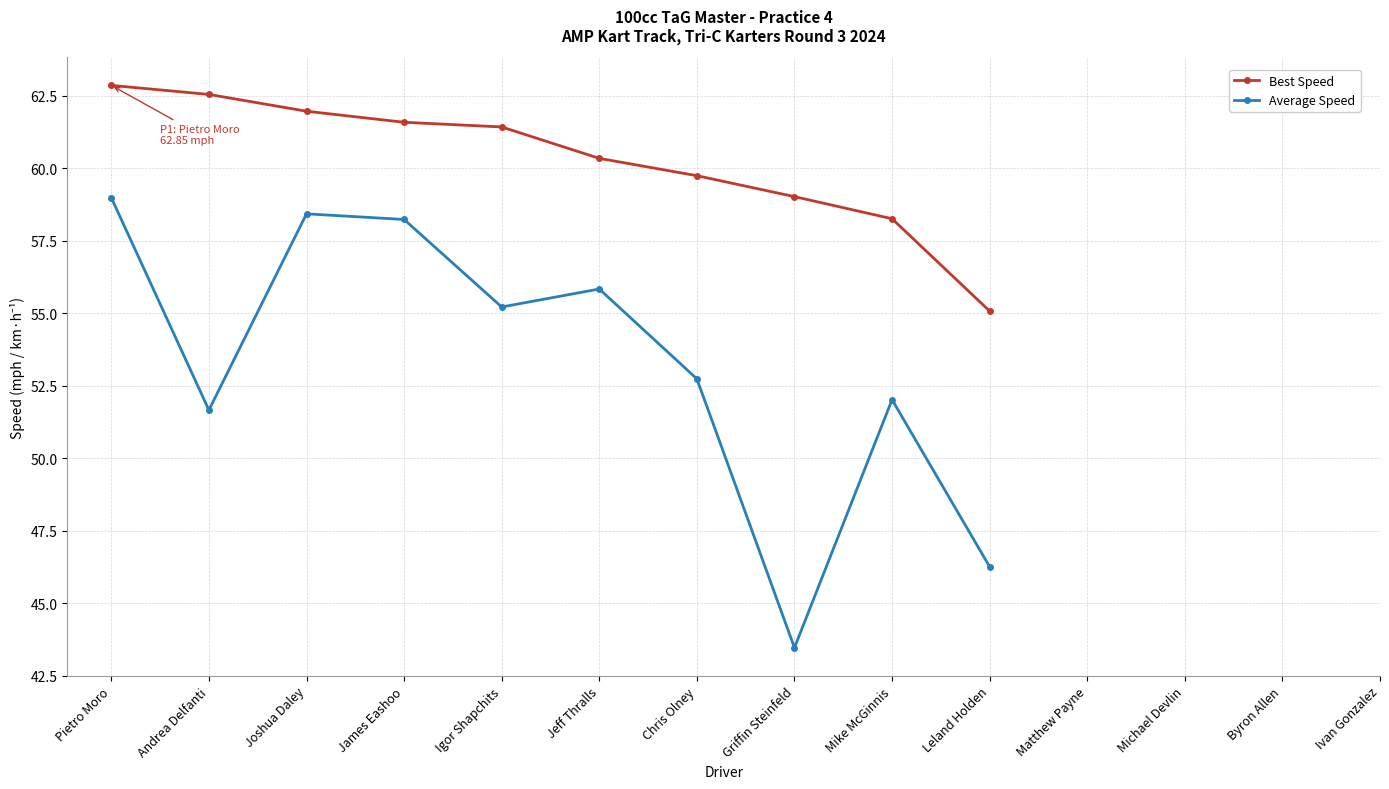

Which series has the largest total across all categories?

Best Speed